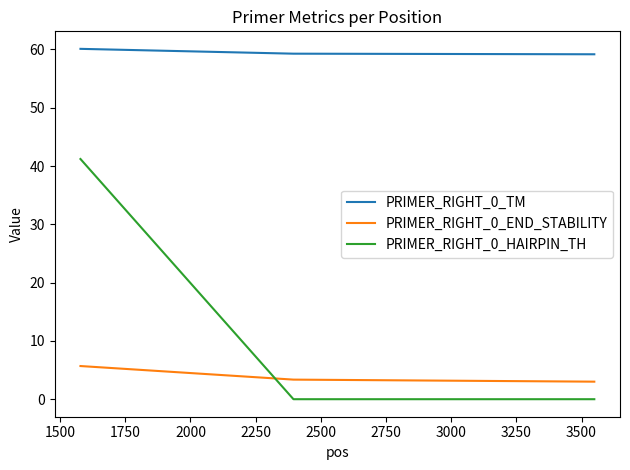

Which series has the widest spread of values?

PRIMER_RIGHT_0_HAIRPIN_TH